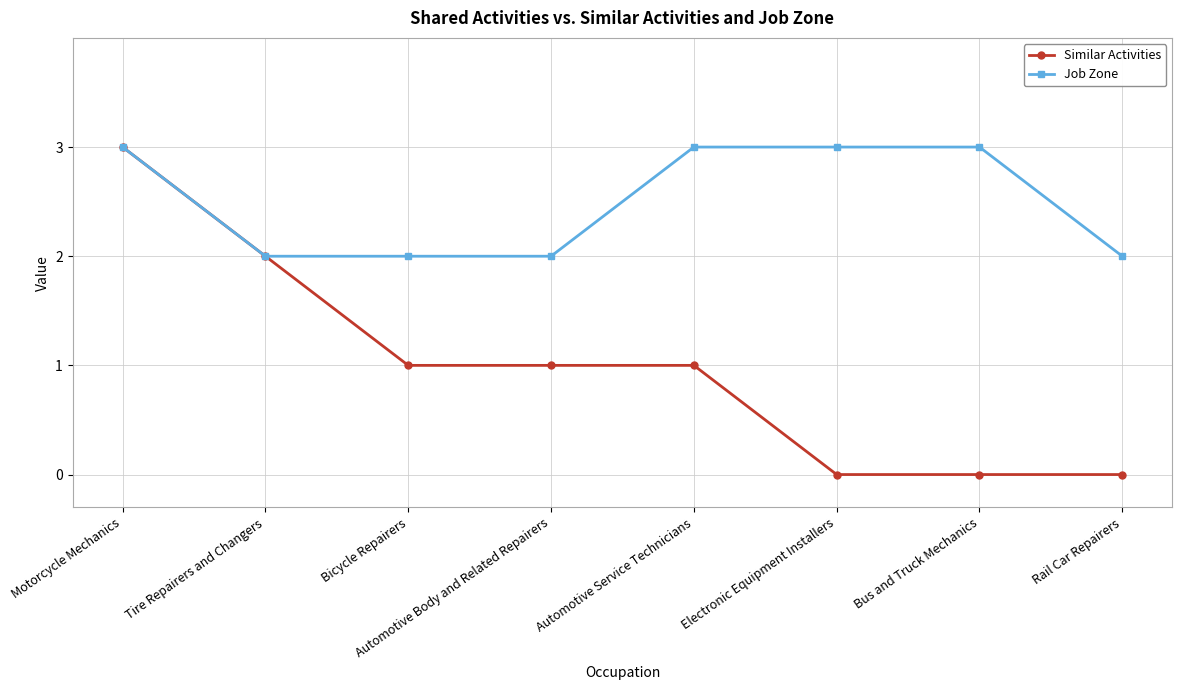

Reading right to left, extract all data points from this chart.

Similar Activities: 0	0	0	1	1	1	2	3
Job Zone: 2	3	3	3	2	2	2	3